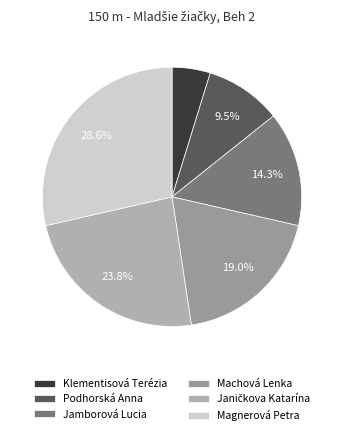

True or false: Magnerová Petra accounts for 29% of the total.

True